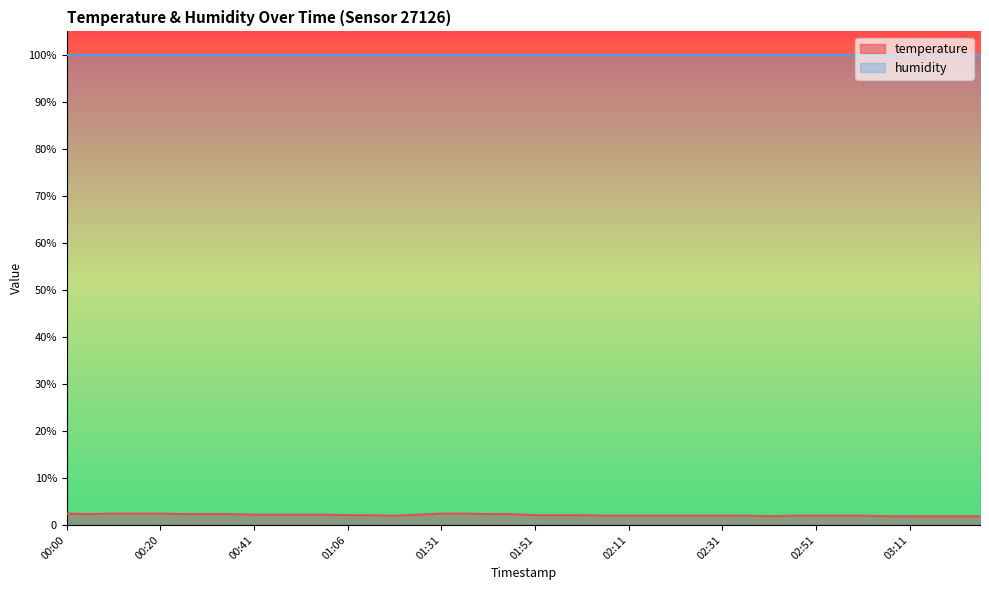

At which category does the data reach its first local valley?

00:05